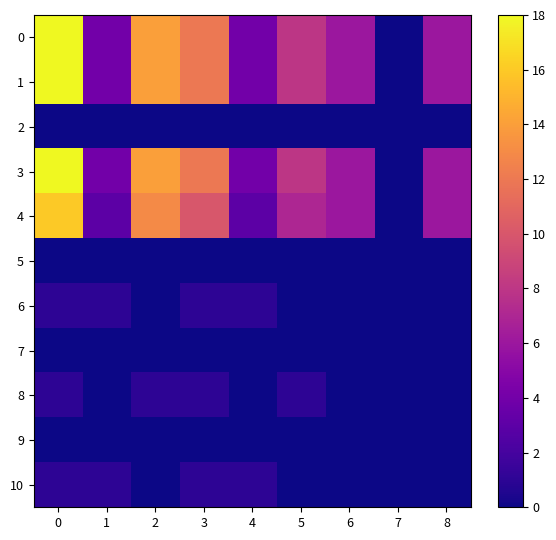

What is the maximum value shown in the chart?

18